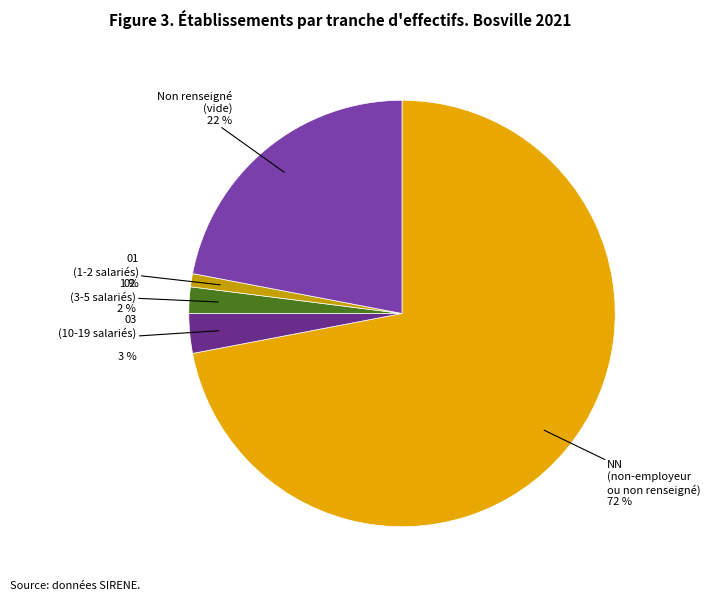

Combined, do 02 and 01 account for over 50%?

No